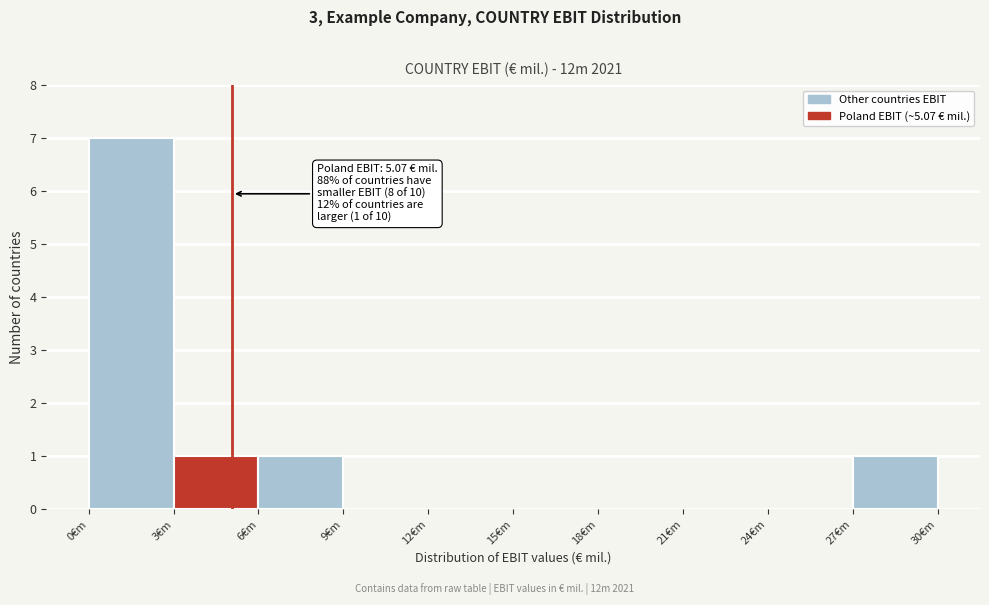

Over which range of the x-axis is the bar tallest?

0 to 3